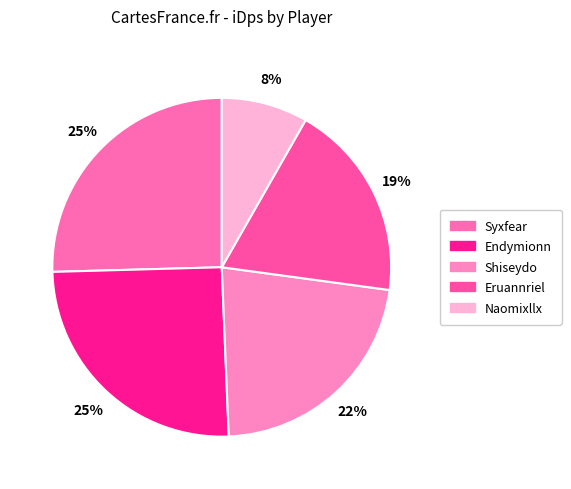

How many segments does this pie chart have?

5